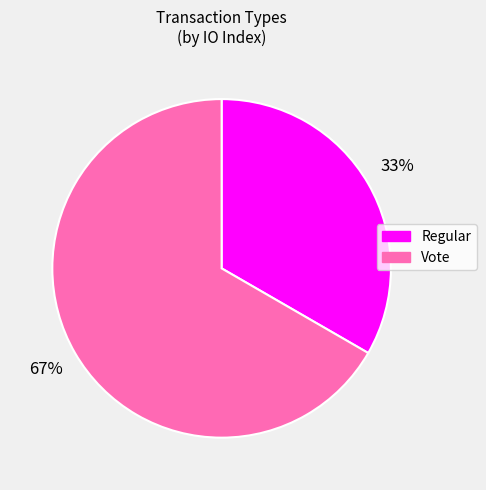

Is the sum of Regular and Vote greater than half?

Yes